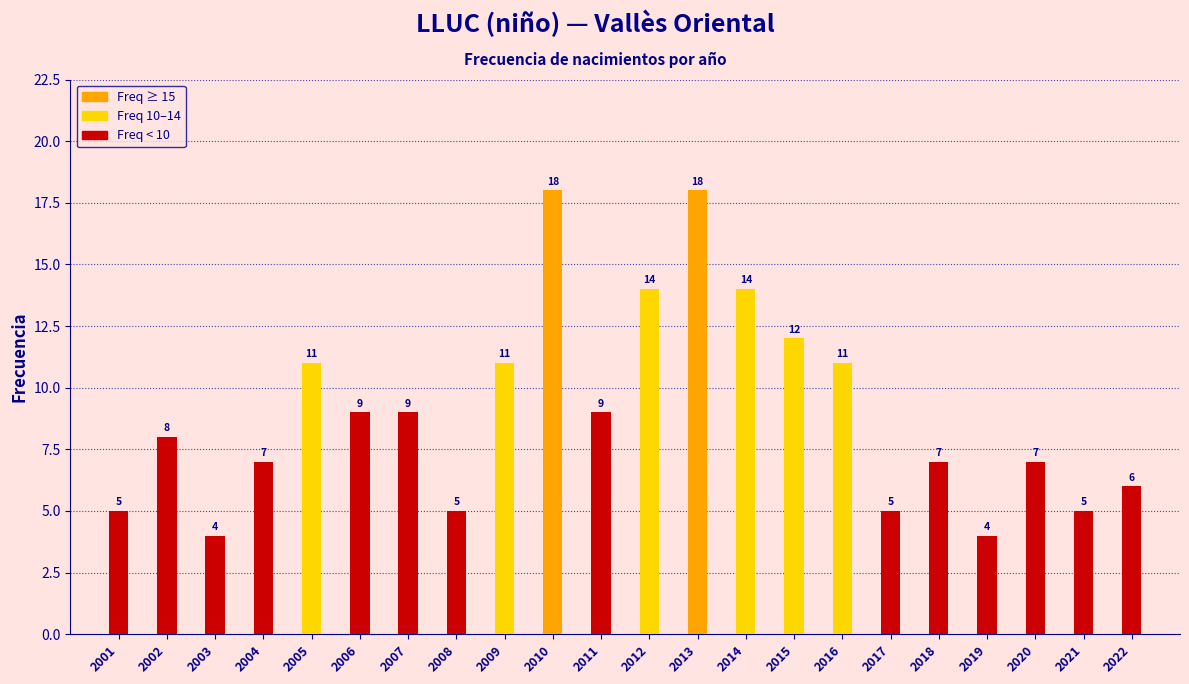

Reading right to left, what are all the values shown in this chart?

6	5	7	4	7	5	11	12	14	18	14	9	18	11	5	9	9	11	7	4	8	5